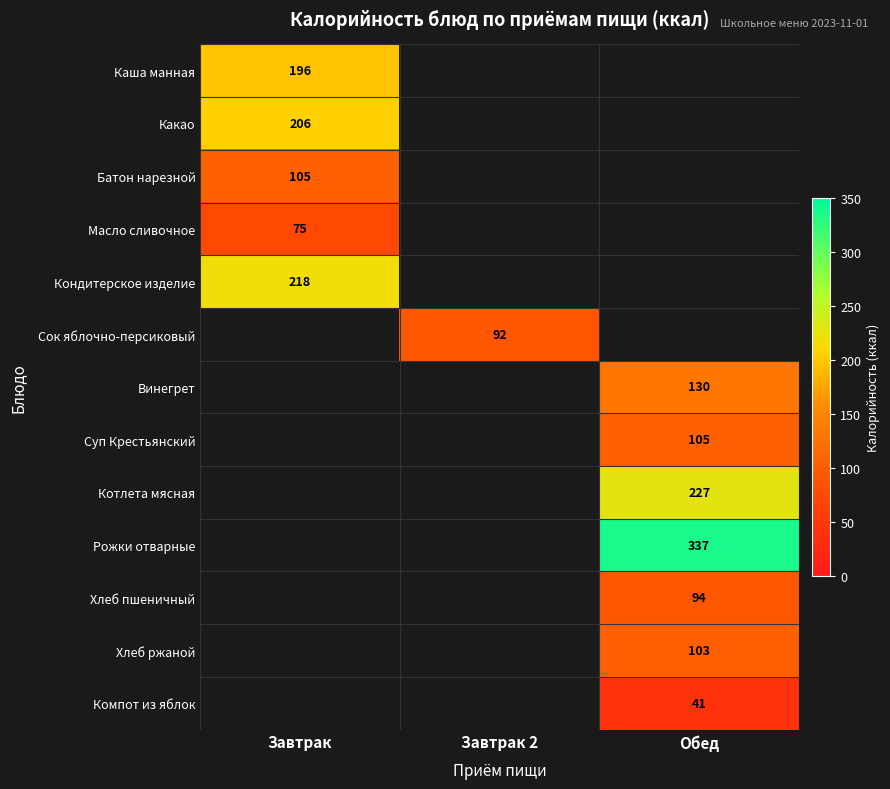

The Хлеб ржаной series shows 146.6 at Обед. True or false?

False